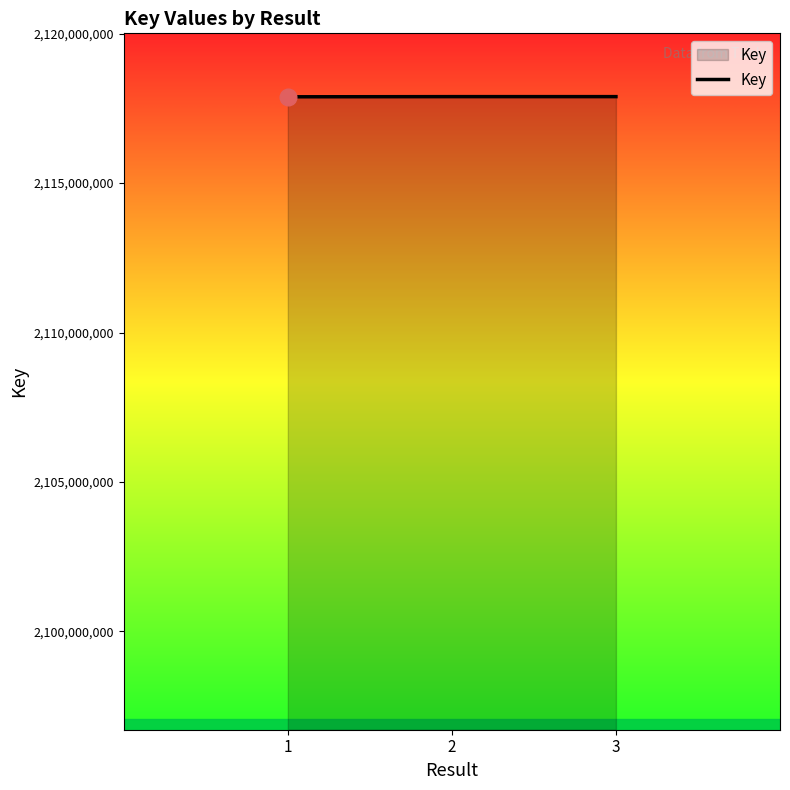

The value at 3 is 763909436. True or false?

False